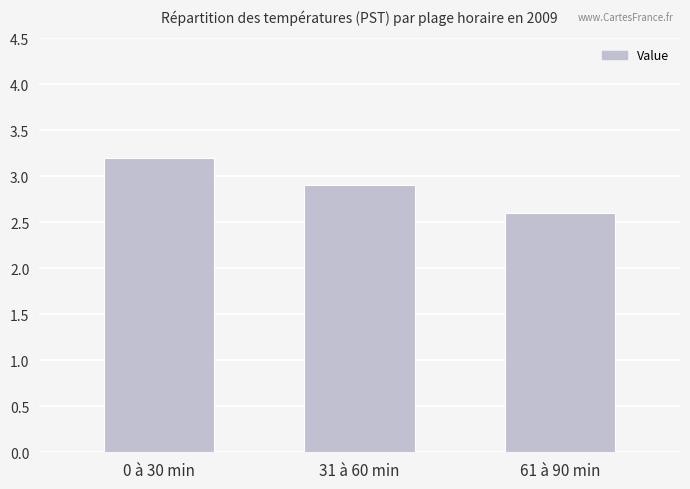

What value does the data have at 61 à 90 min?

2.6